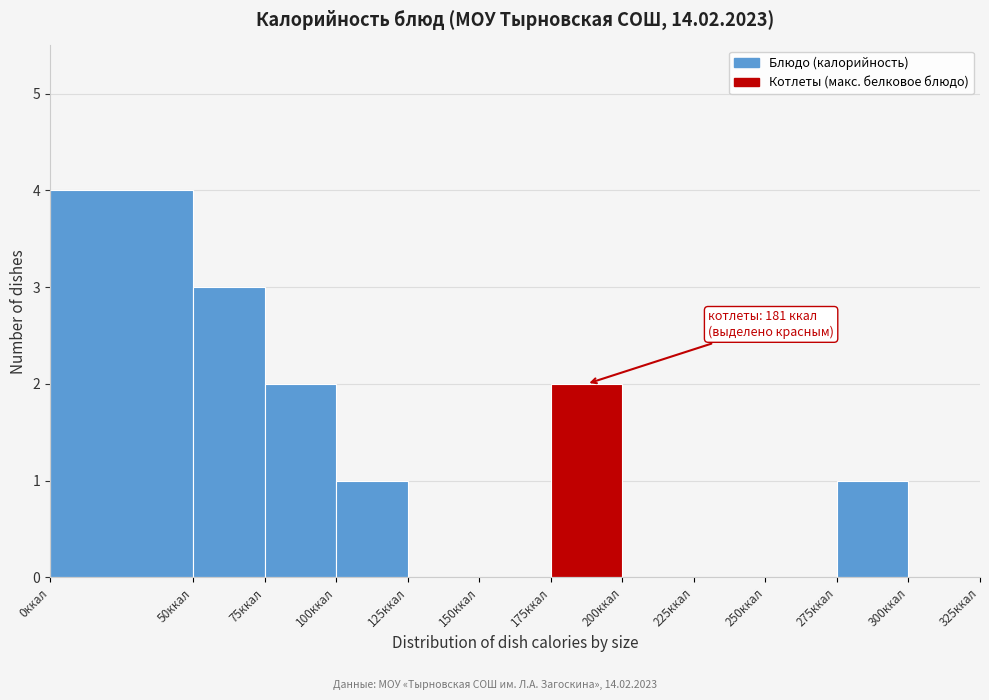

Over which range of the x-axis is the bar tallest?

0 to 50